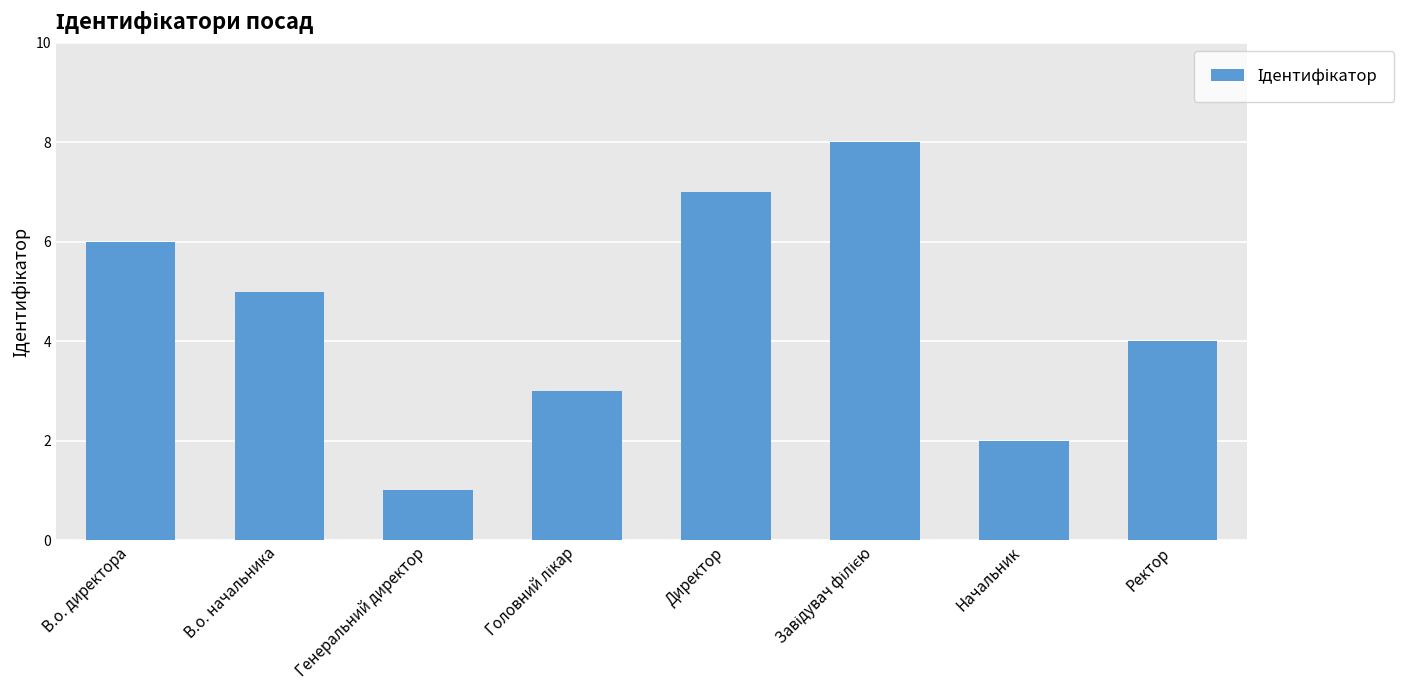

What is the change in value from В.о. начальника to Начальник?

-3